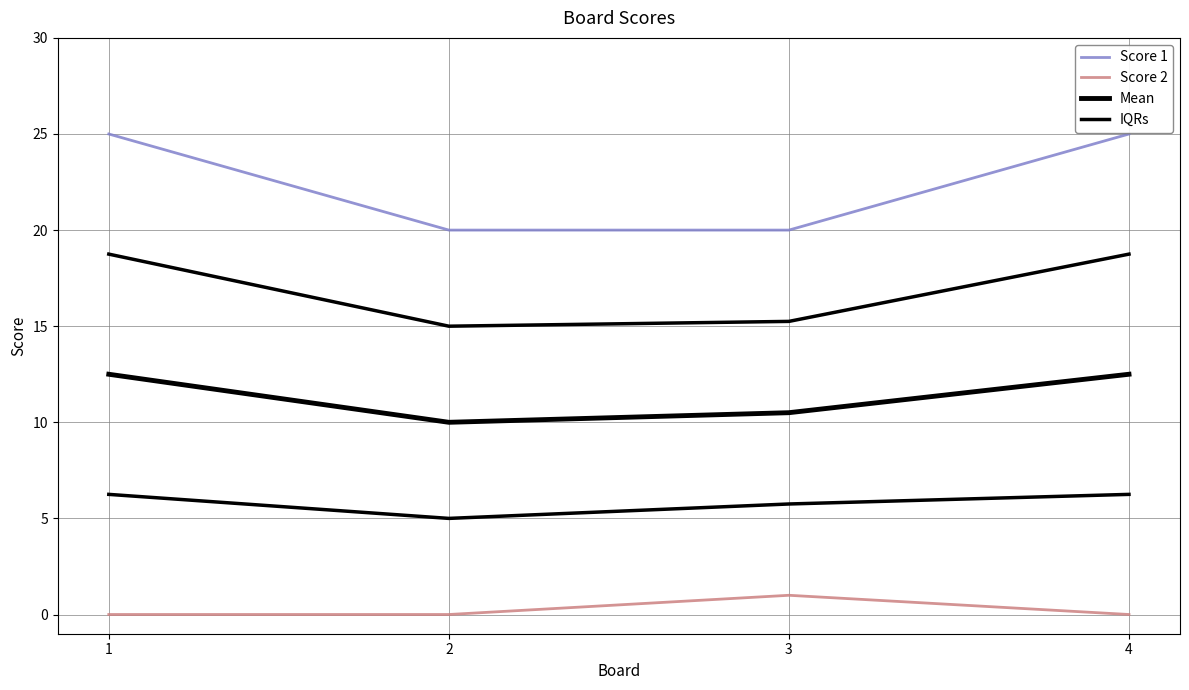

How many lines are shown in the chart?

4